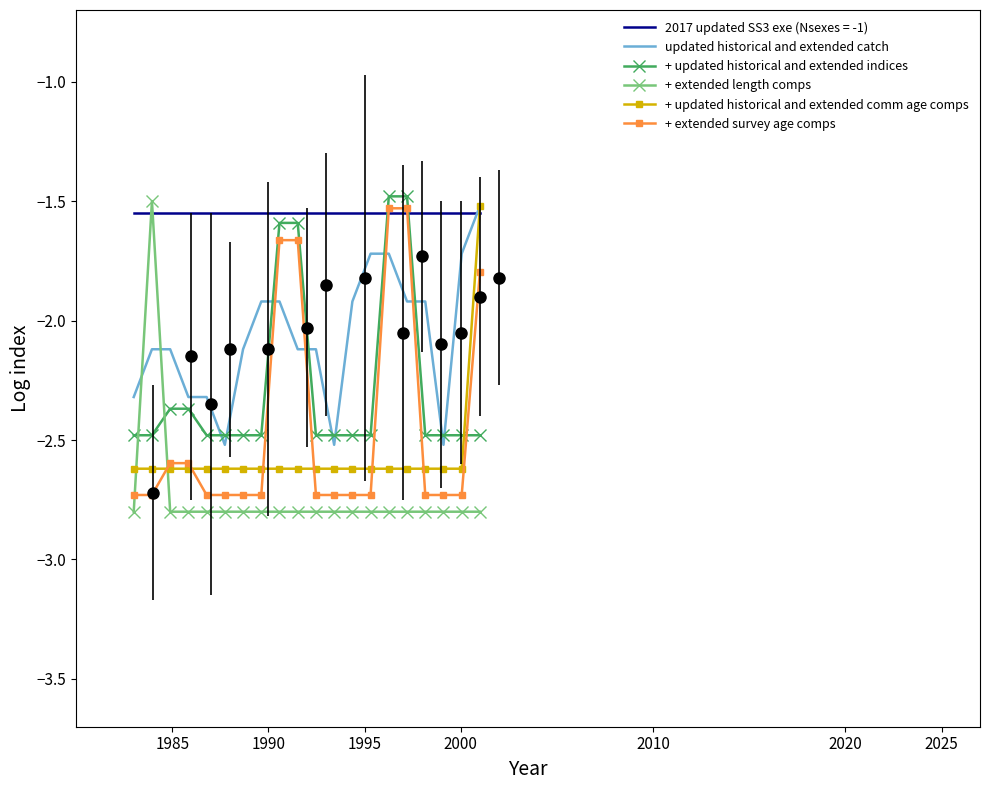

Which series ends up on top after the final intersection of updated historical and extended catch and + updated historical and extended indices?

updated historical and extended catch